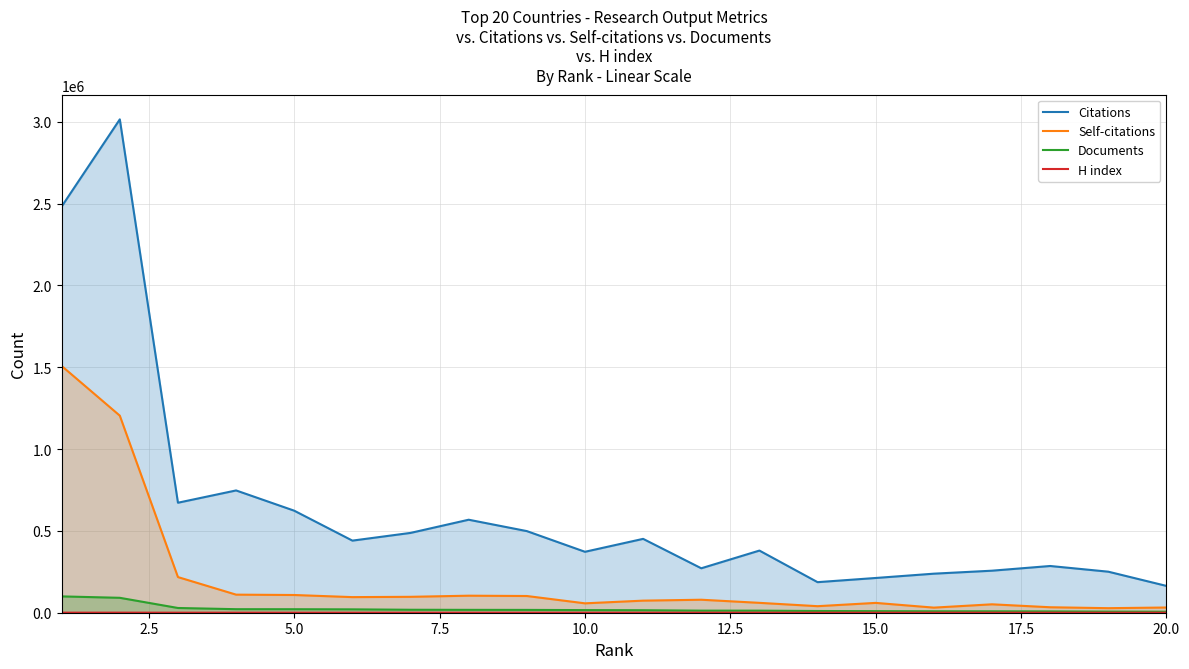

Which series has the largest total across all categories?

Citations